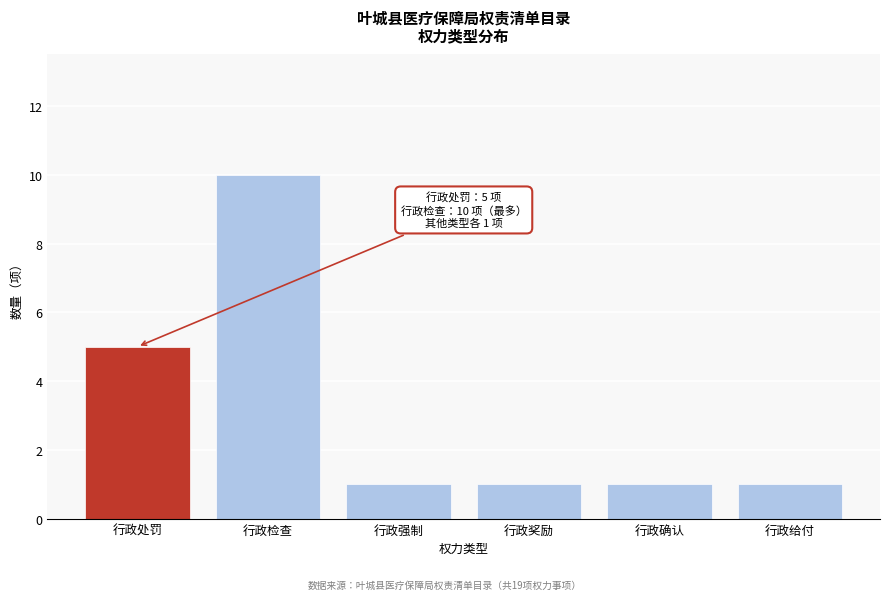

Reading right to left, what are all the values shown in this chart?

行政给付=1	行政确认=1	行政奖励=1	行政强制=1	行政检查=10	行政处罚=5